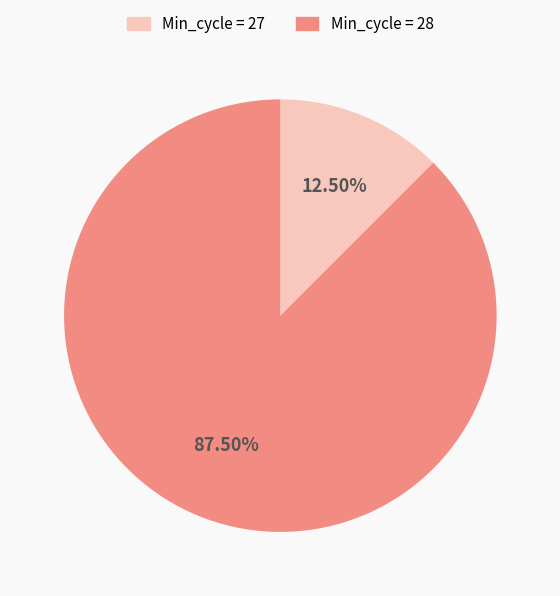

Does any single category account for the majority?

Yes